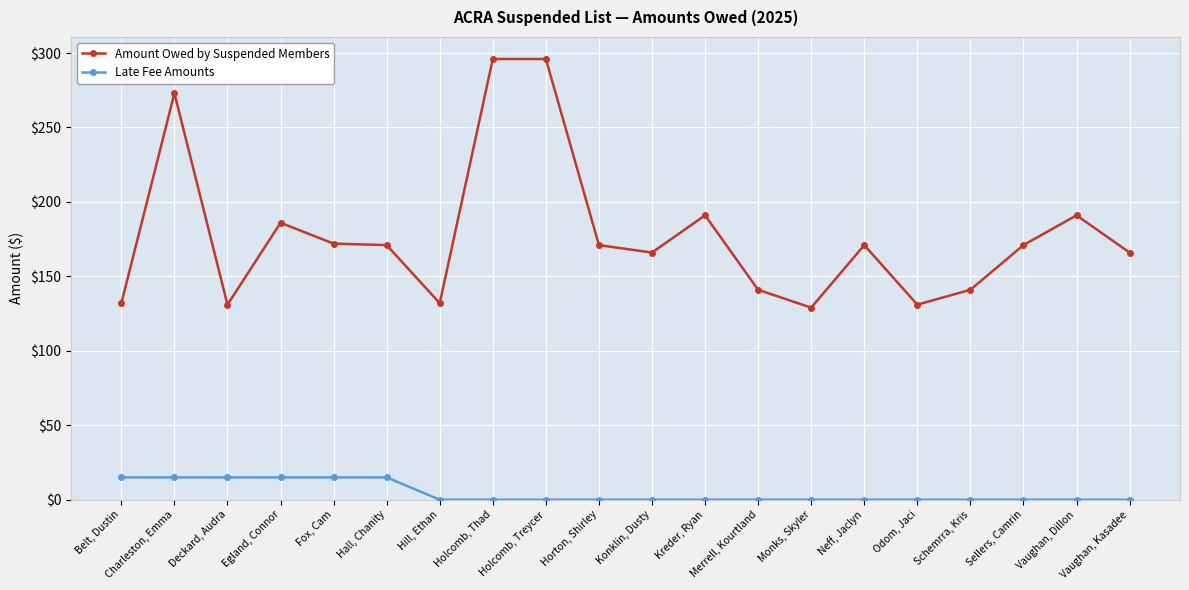

What is the difference between the highest and lowest values at Charleston, Emma?

258